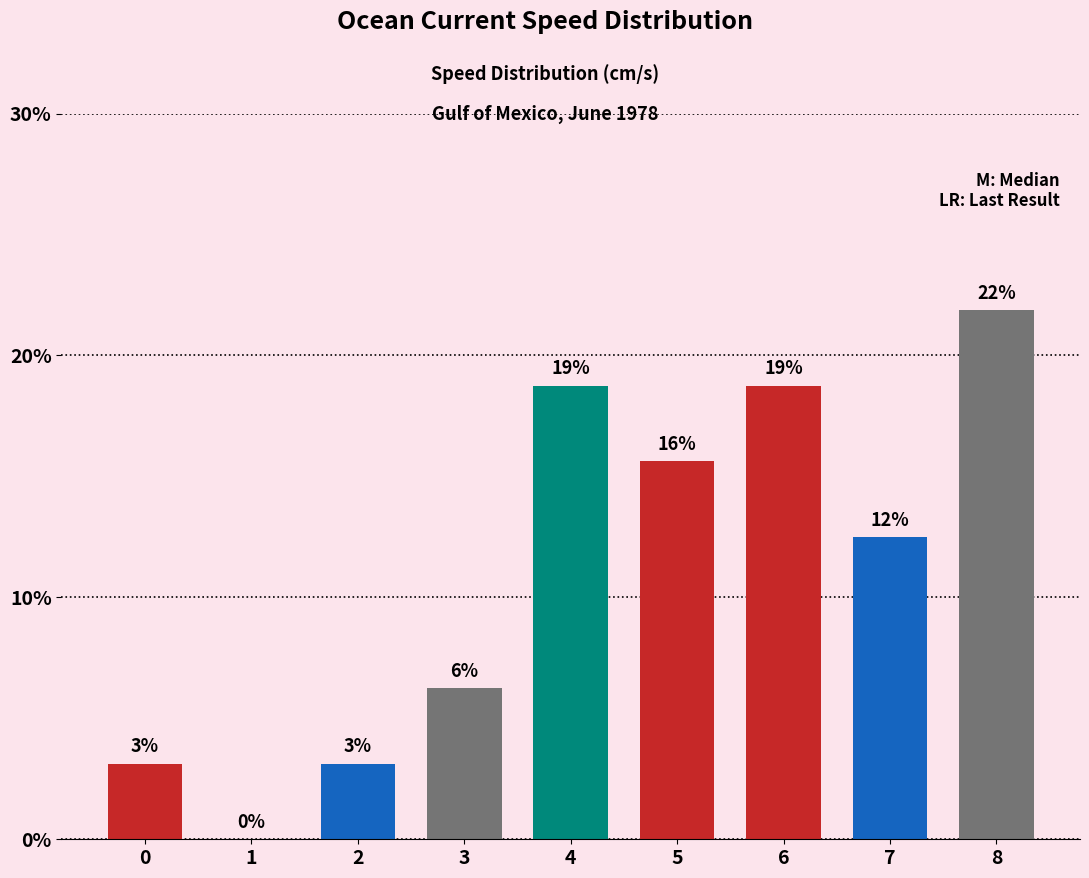

What is the sum of the values at 4 and 2?

21.9